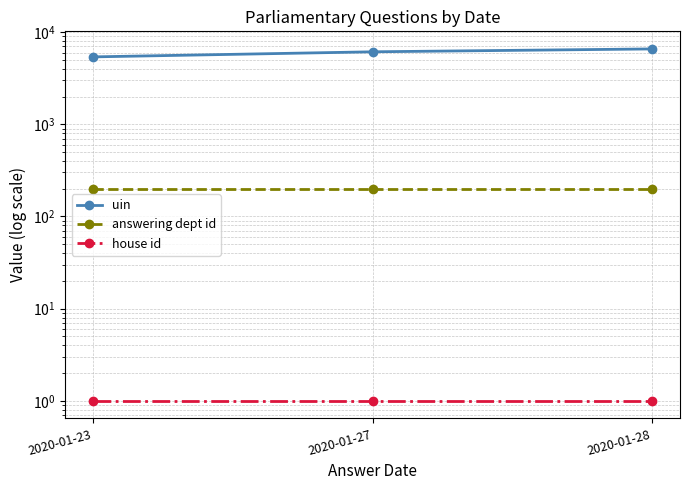

Is this an area chart (filled region under the line)?

No